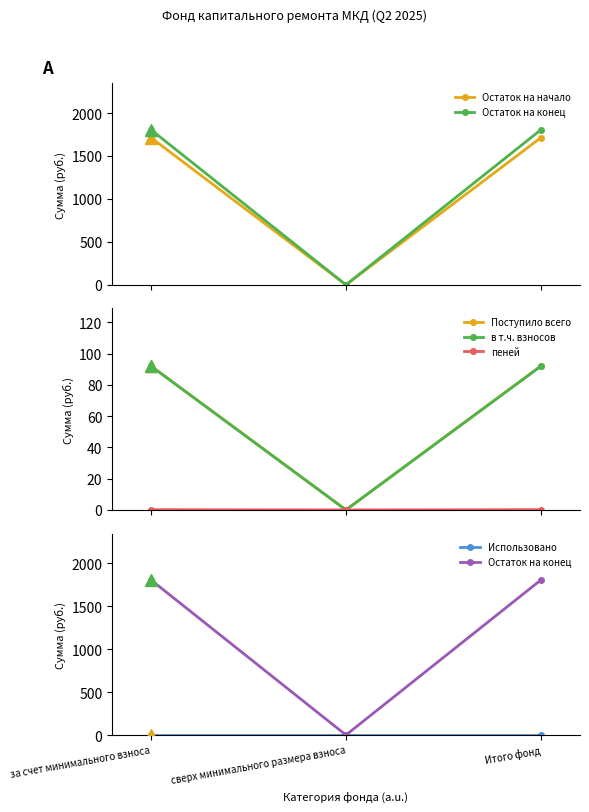

Does the chart display data point markers on the line(s)?

Yes